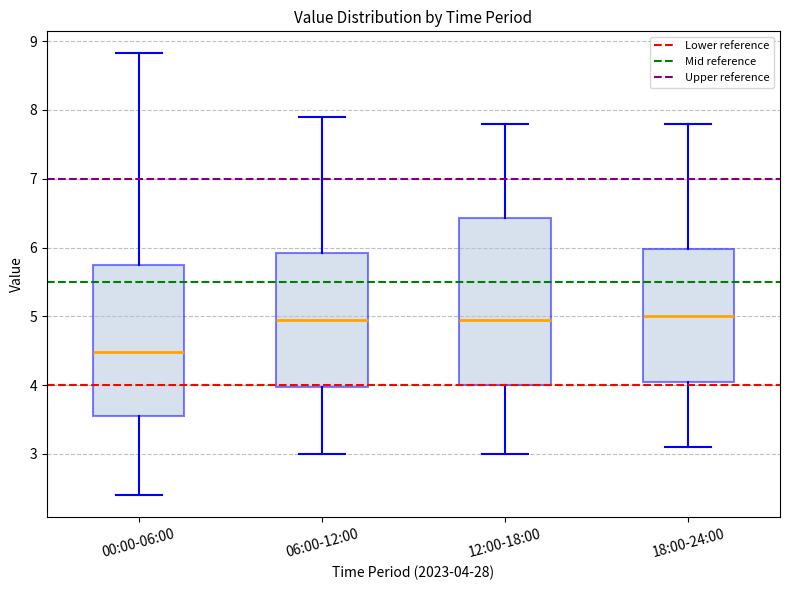

Which box is the tallest, from its lower edge to its upper edge?

12:00-18:00